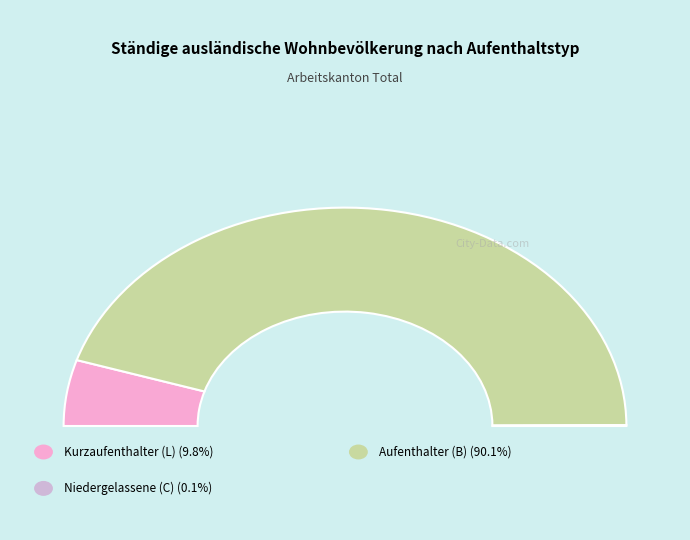

To the nearest percent, what is the difference between the Aufenthalter (B) and Kurzaufenthalter (L) slice percentages?

80%